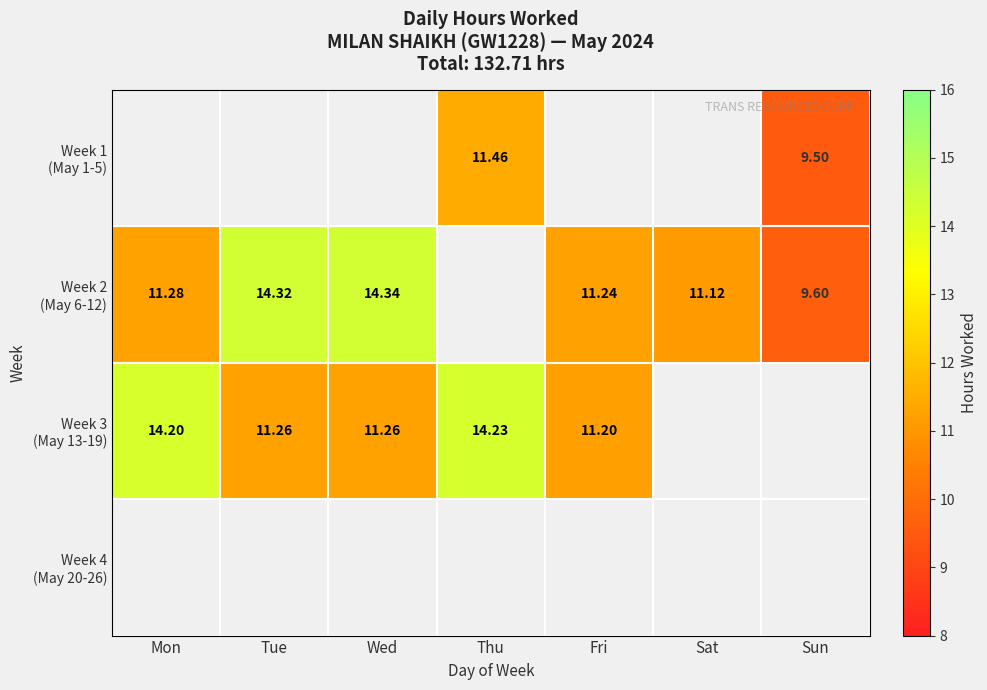

What is the maximum value shown in the chart?

14.3